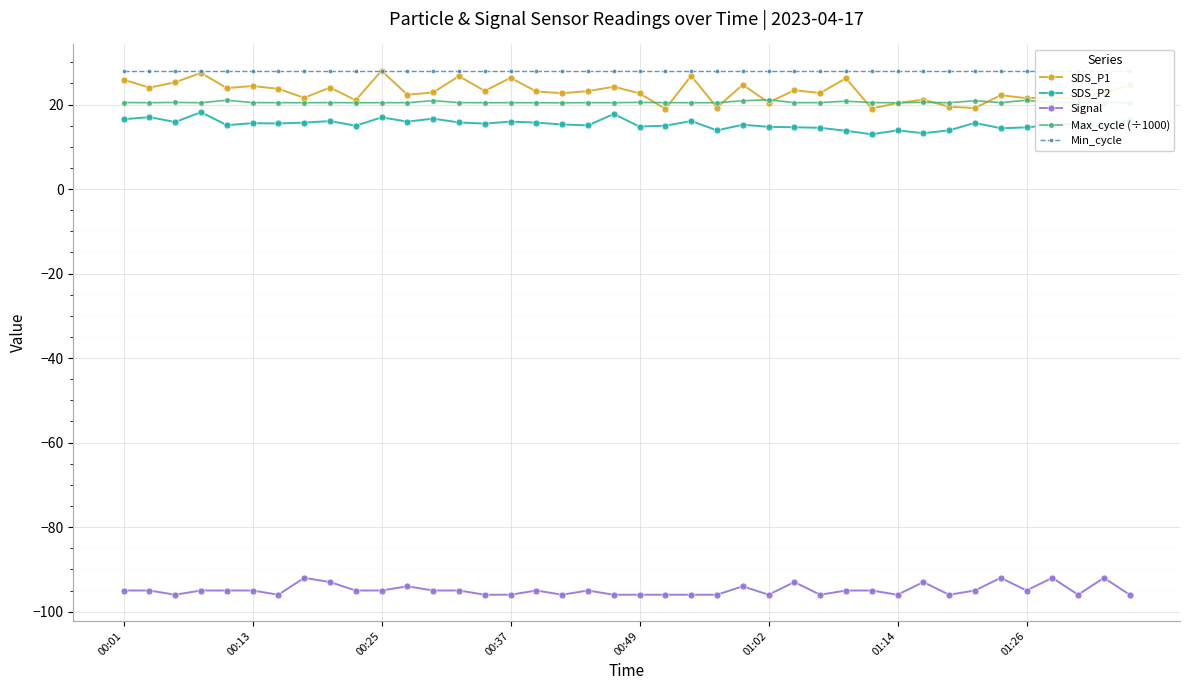

Which series has the widest spread of values?

SDS_P1